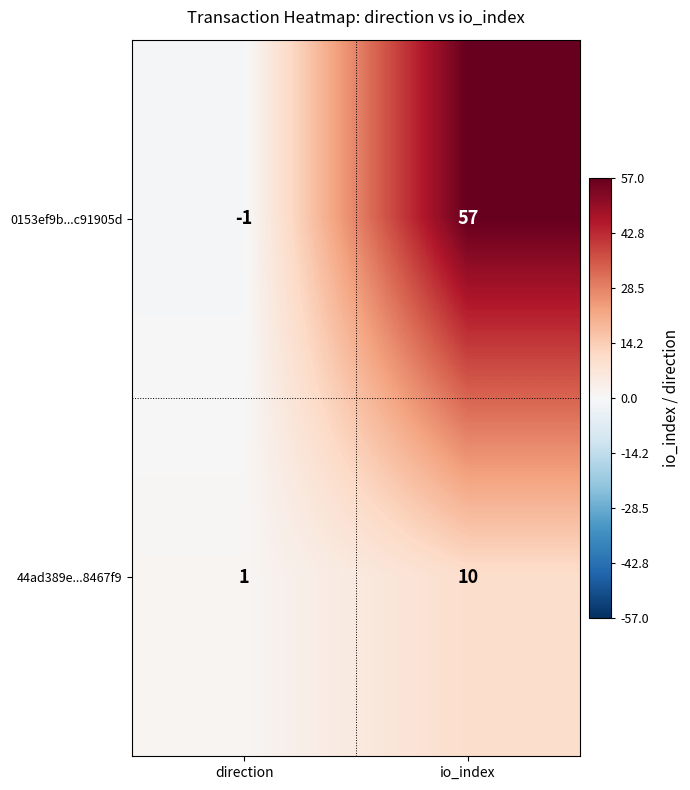

Reading left to right, extract all data points from this chart.

0153ef9b...c91905d: -1	57
44ad389e...8467f9: 1	10